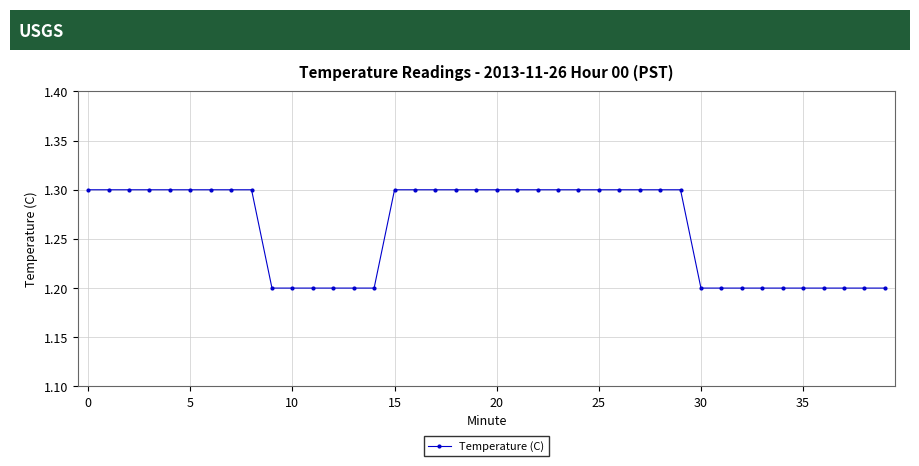

What is the average value?

1.3